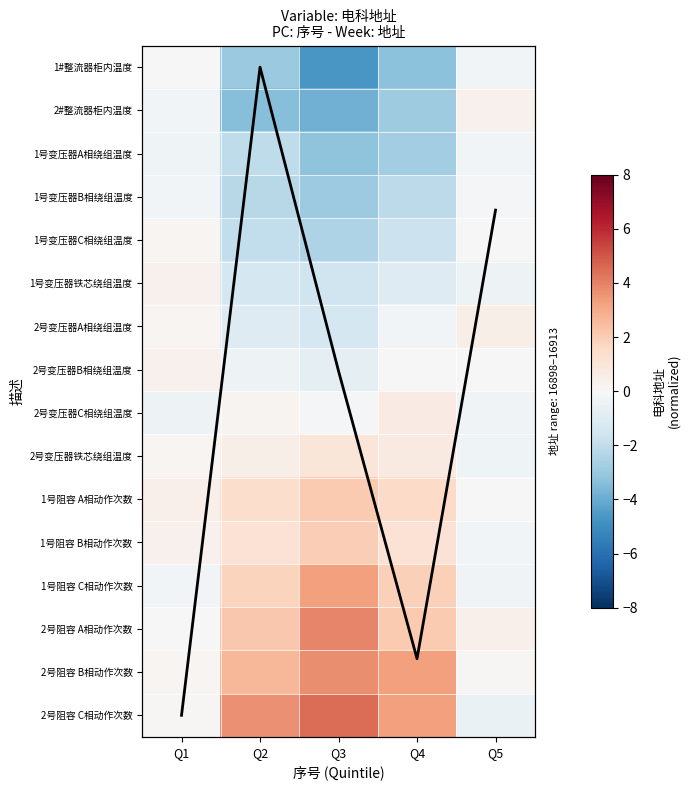

The 1号阻容 A相动作次数 series shows 0.4 at Q2. True or false?

False